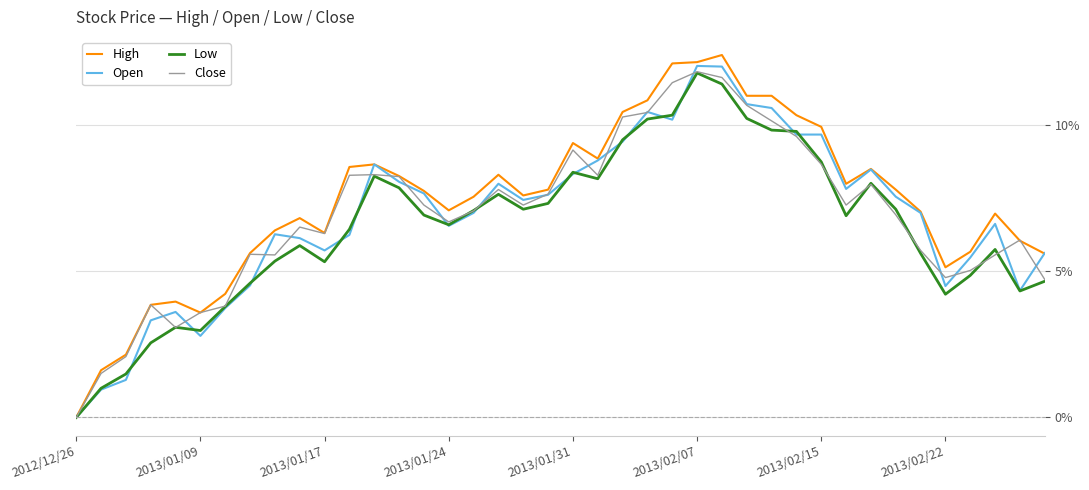

Which series has the largest range (max minus min)?

High